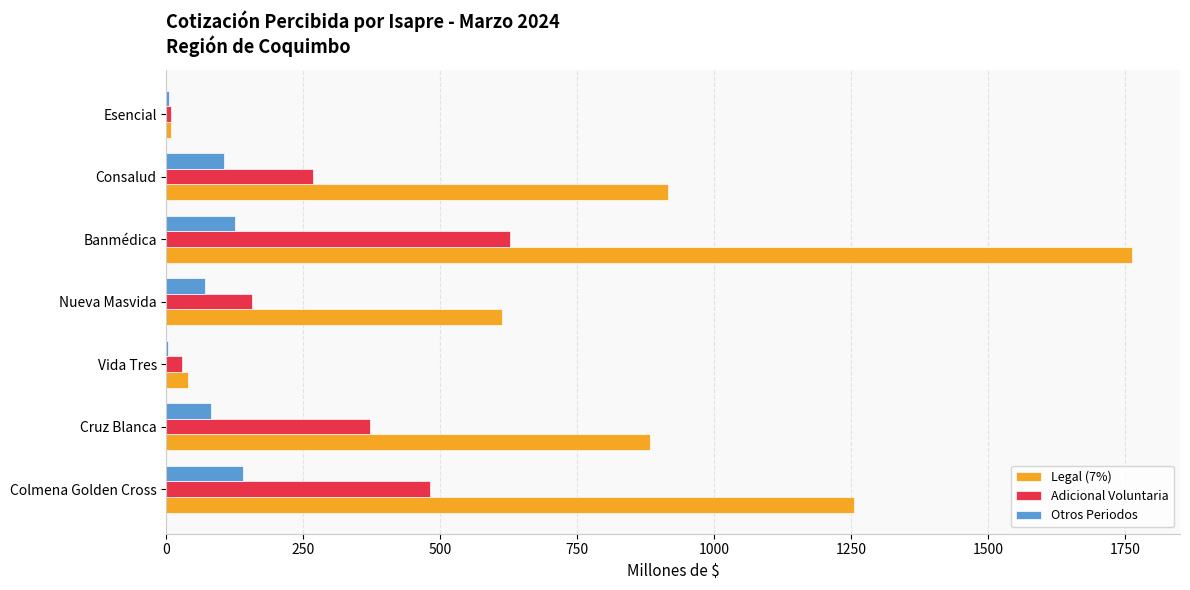

Which category has the highest value in the Legal (7%) series?

Banmédica